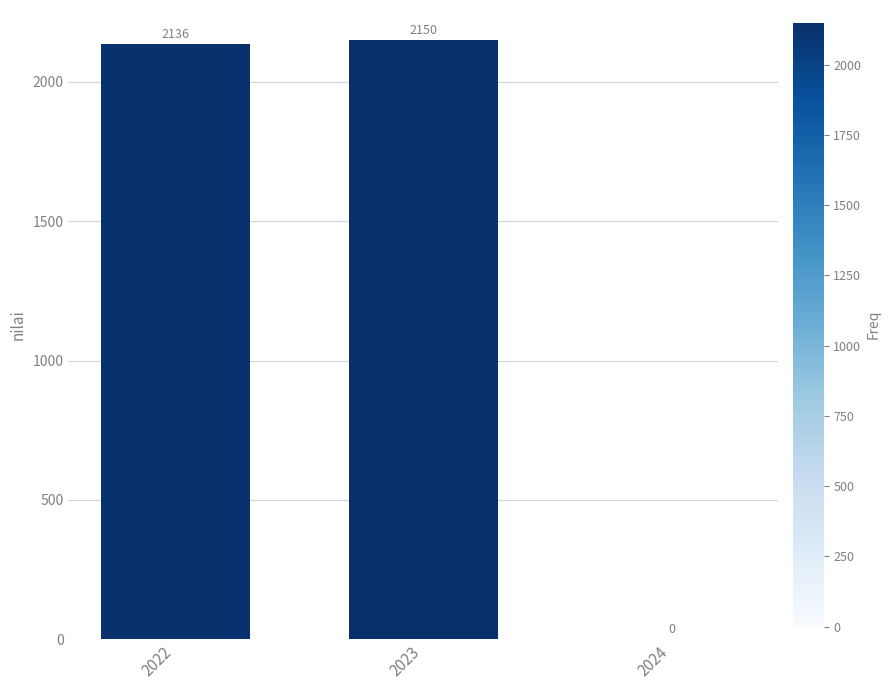

At which label is the value closest to 1075?

2022